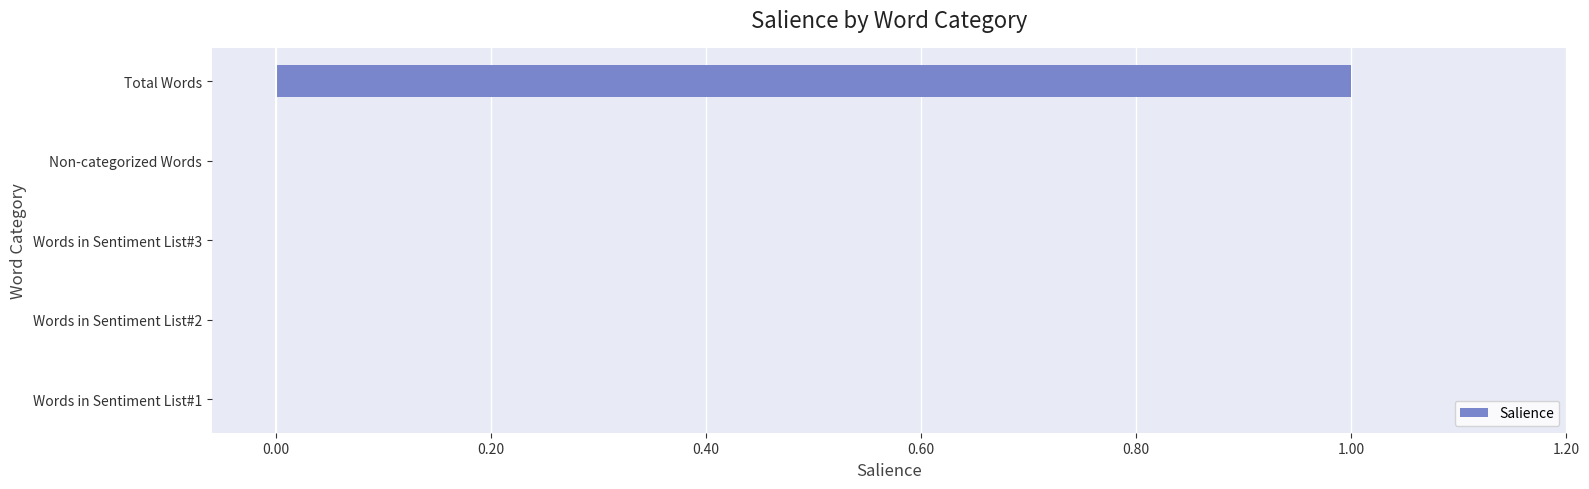

The chart shows a value of 0 at Non-categorized Words. True or false?

True